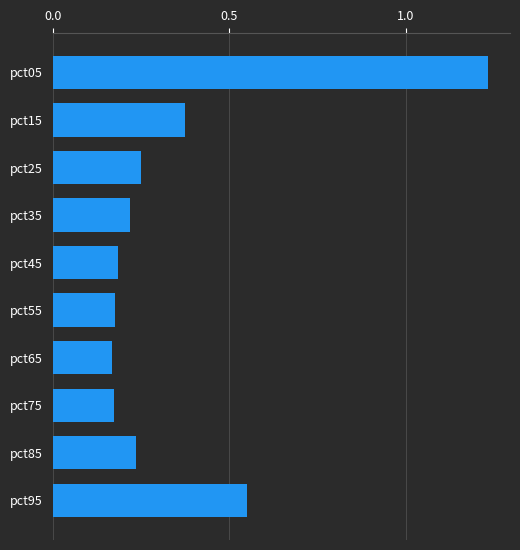

The chart shows a value of 0.1 at pct55. True or false?

False